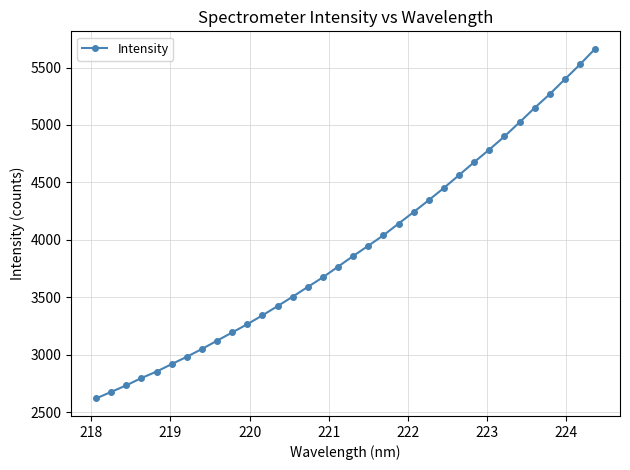

What is the sum of all values?

133528.2